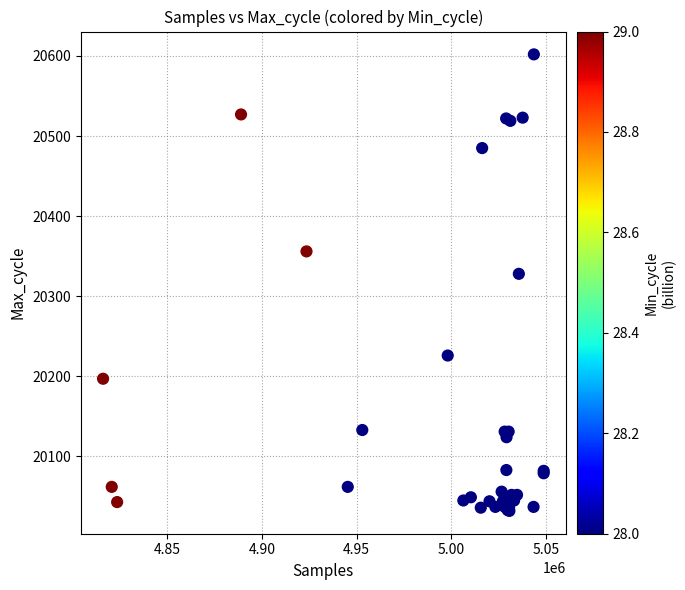

What Y value in the scatter plot is closest to 20317?

20328